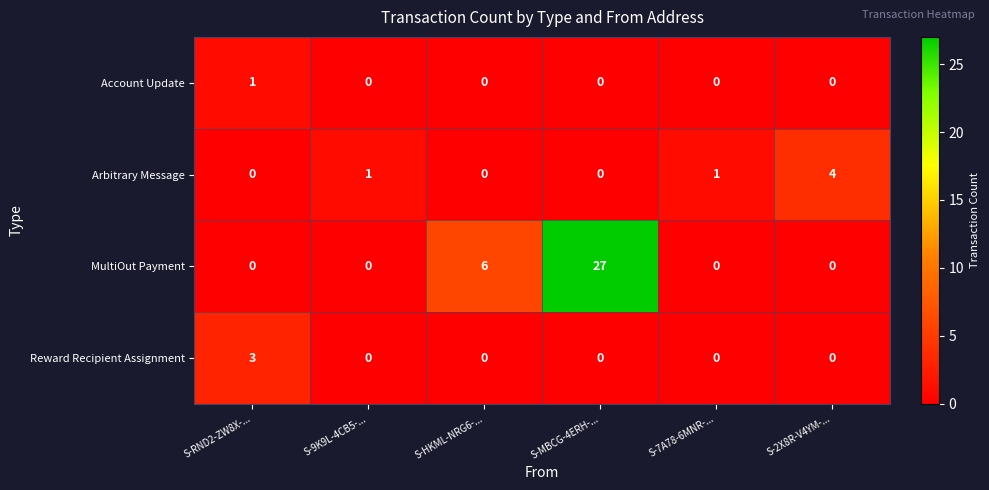

Which series has the largest total across all categories?

MultiOut Payment